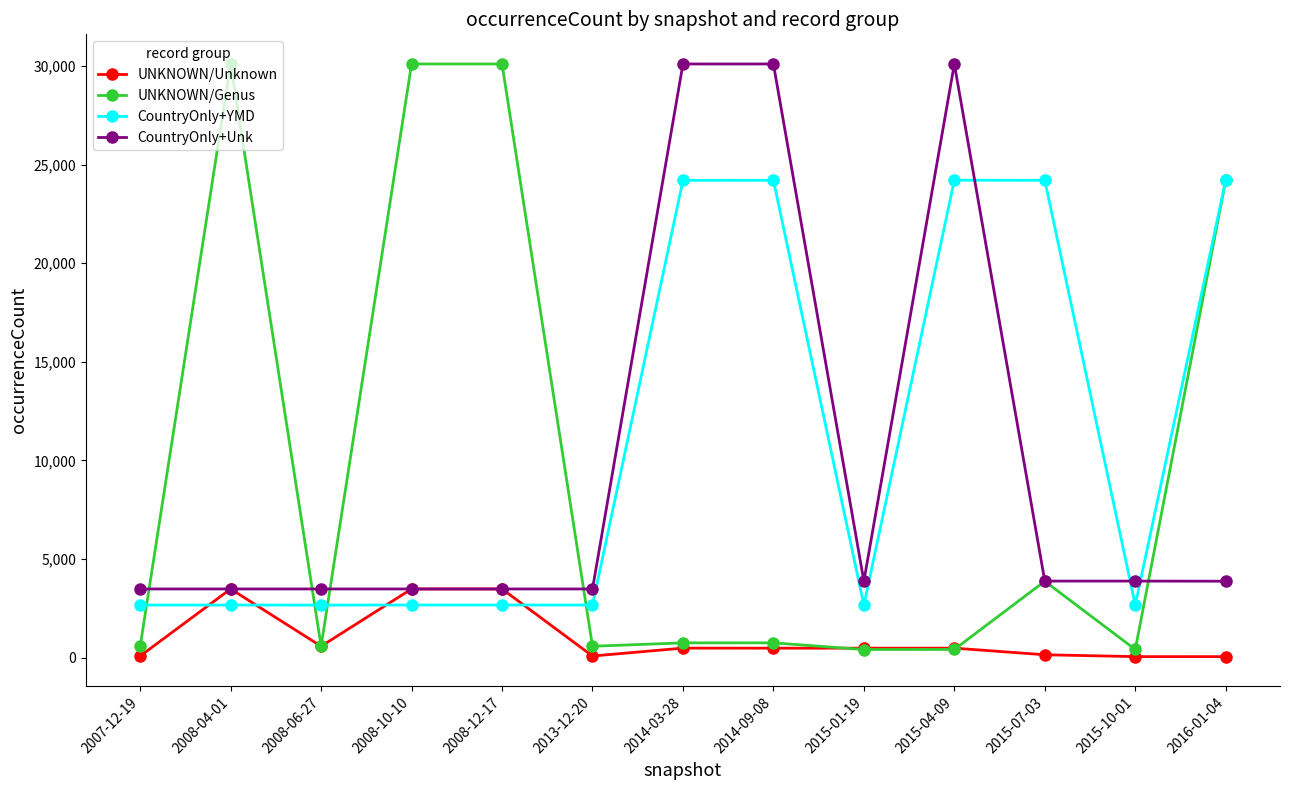

Where do UNKNOWN/Unknown and CountryOnly+YMD first cross each other?

2007-12-19 and 2008-04-01